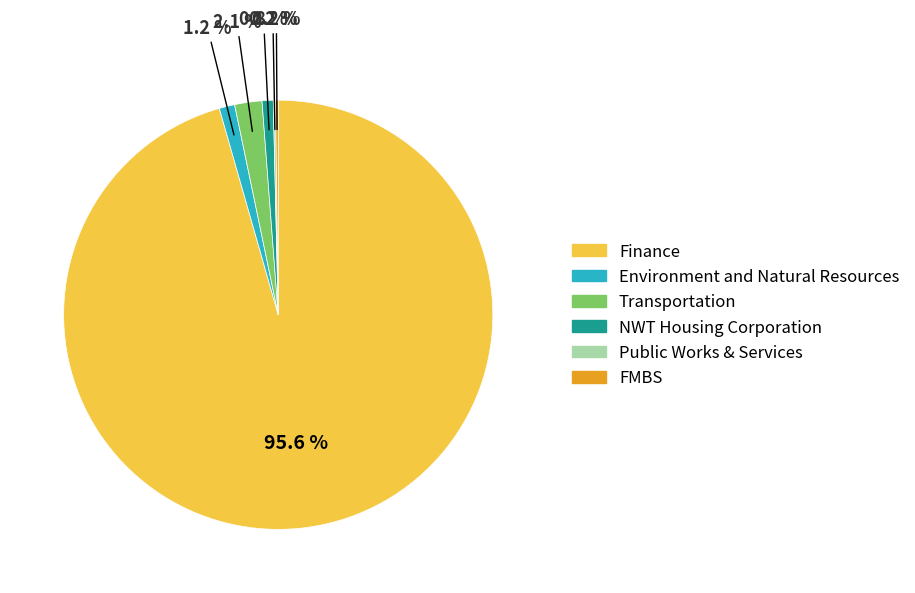

What is the ratio of the value at Environment and Natural Resources to the value at Transportation?

0.6